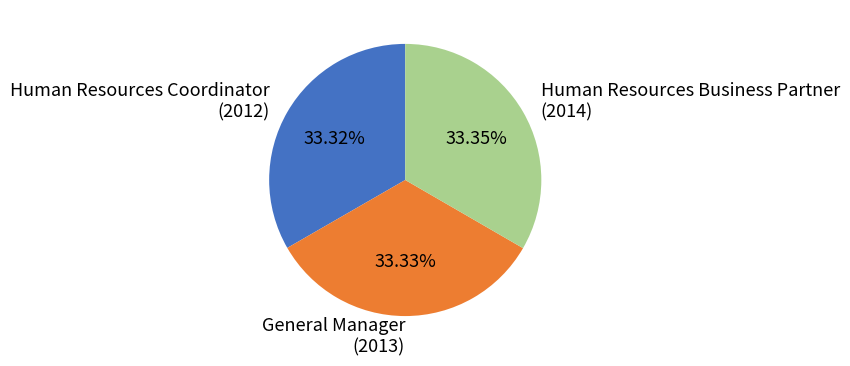

How many slices are in this pie chart?

3